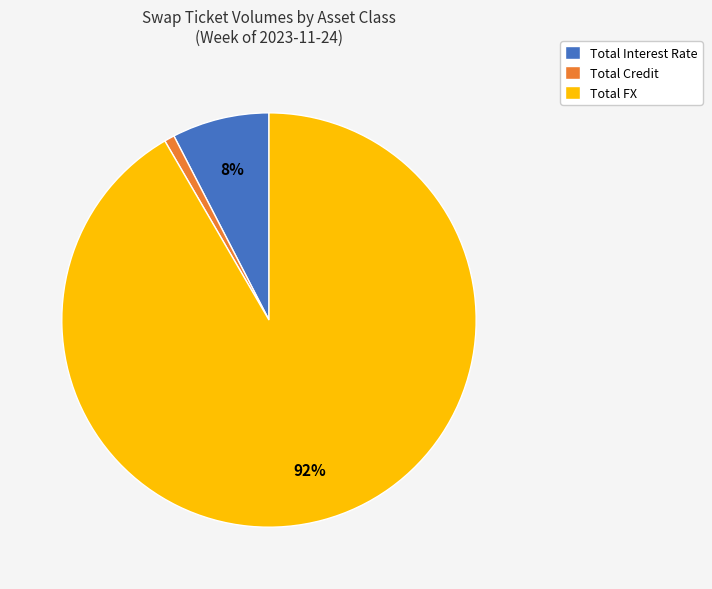

How many segments does this pie chart have?

3